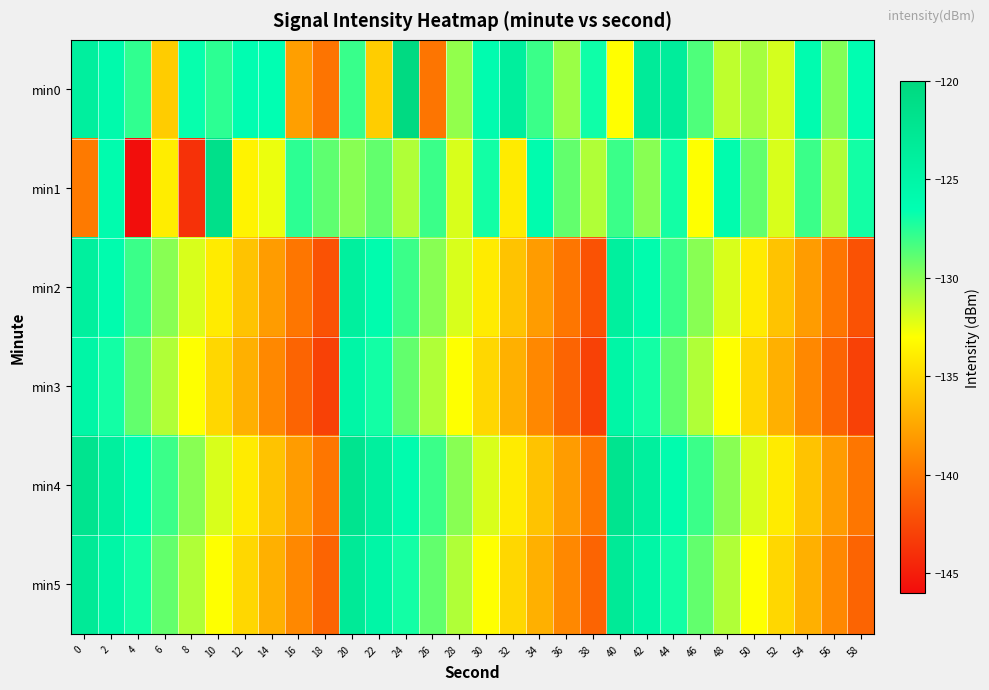

At which category is the sum across all series the highest?

20